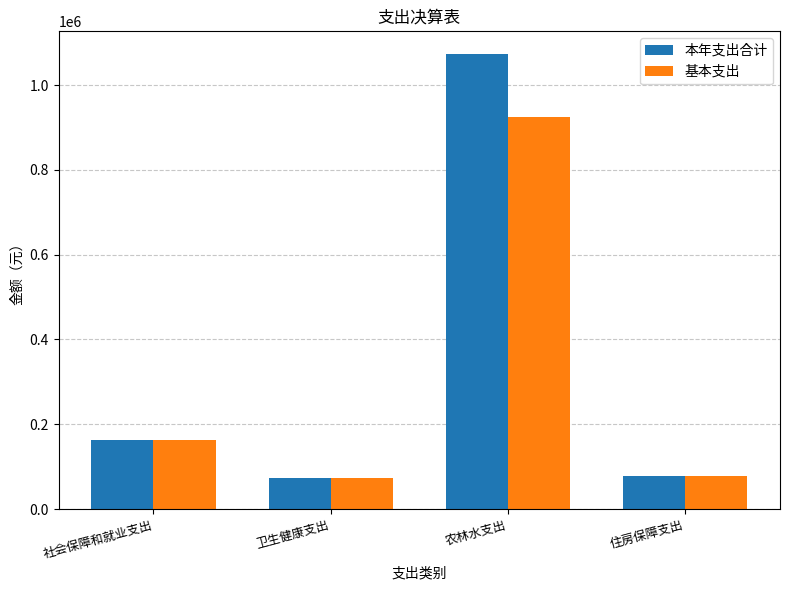

What is the difference between the 基本支出 values at 住房保障支出 and 社会保障和就业支出?

86079.1